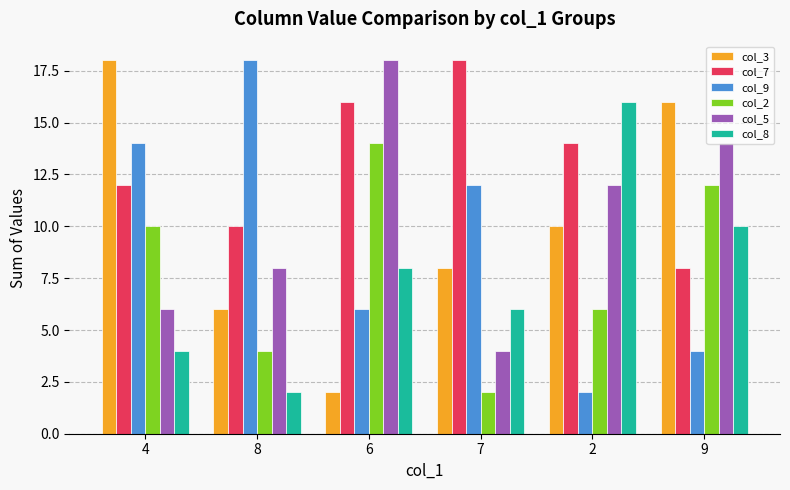

What is the label of the 1st bar from the right?

9